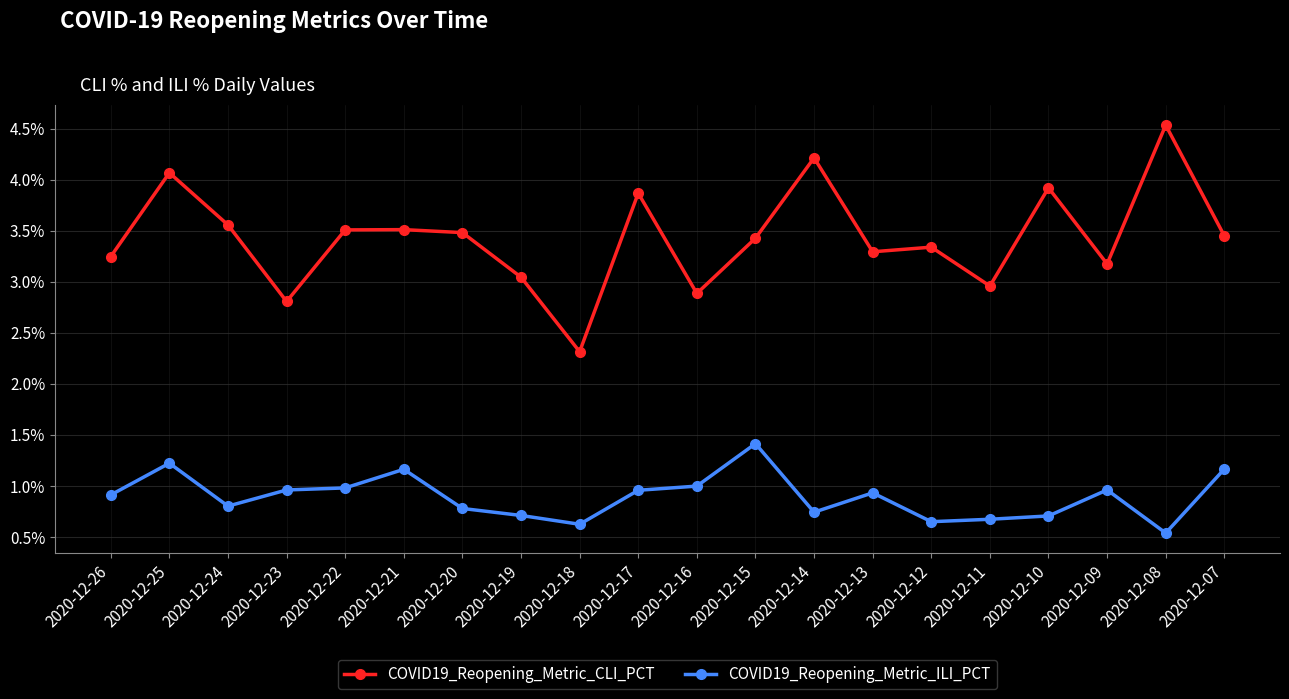

Which label corresponds to the largest value in the chart?

2020-12-08